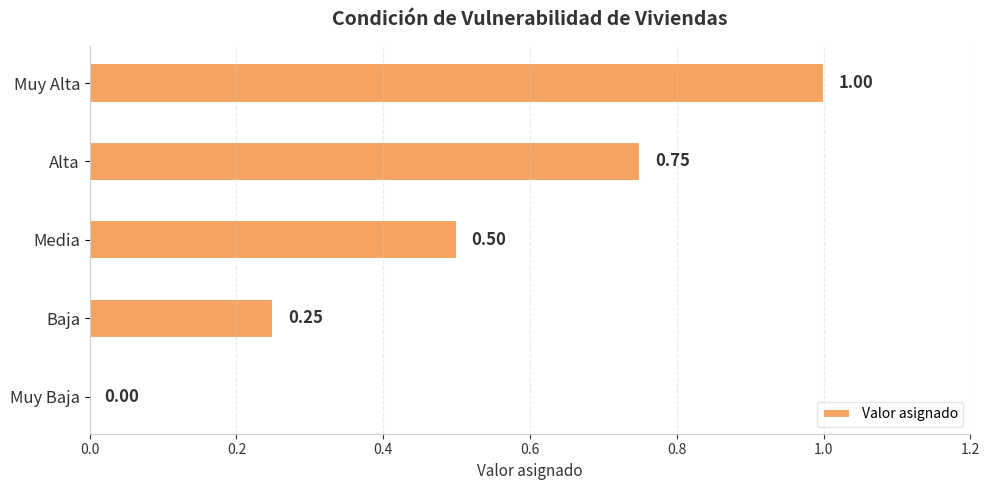

What is the greatest value displayed?

1.0